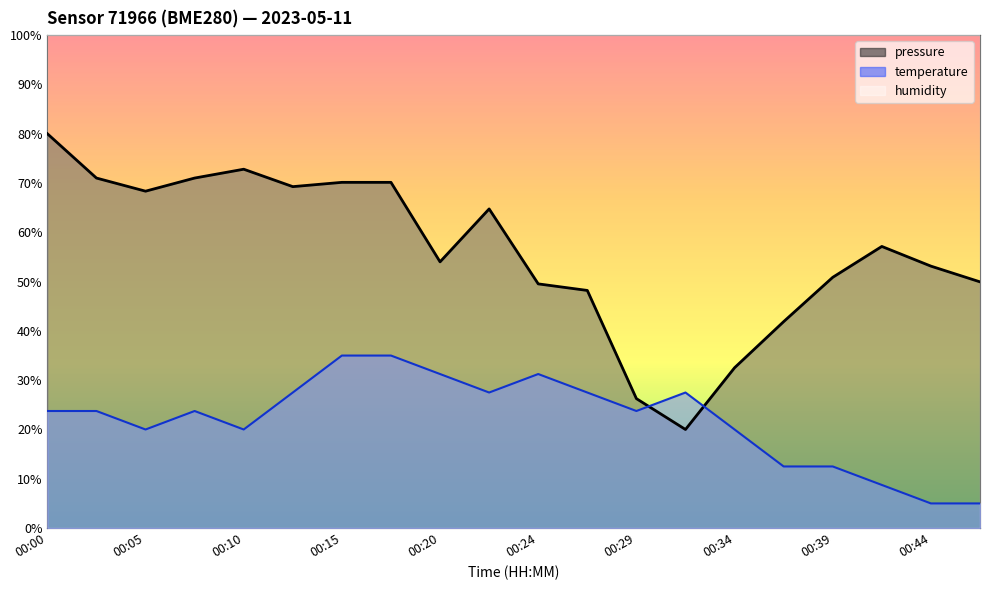

Rank the categories by temperature value from highest to lowest.

00:15, 00:17, 00:20, 00:24, 00:12, 00:22, 00:27, 00:32, 00:00, 00:02, 00:07, 00:29, 00:05, 00:10, 00:34, 00:37, 00:39, 00:42, 00:44, 00:46